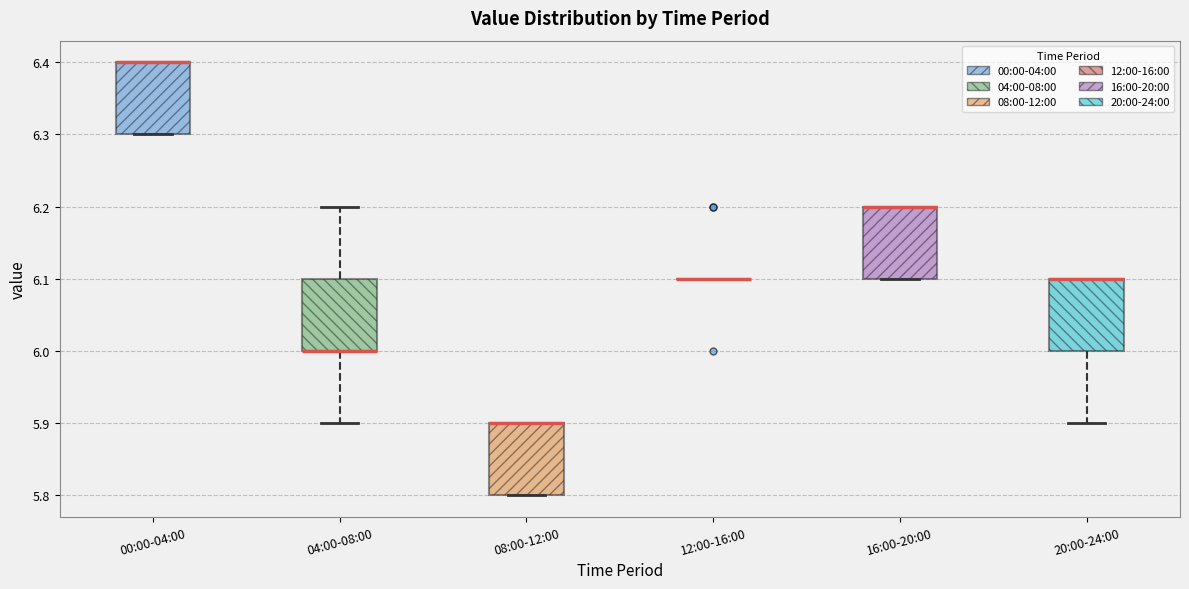

Where is the upper edge of the box for 16:00-20:00 on the y-axis? The values are not printed on the chart, so give them approximately, as read against the axis.

6.2